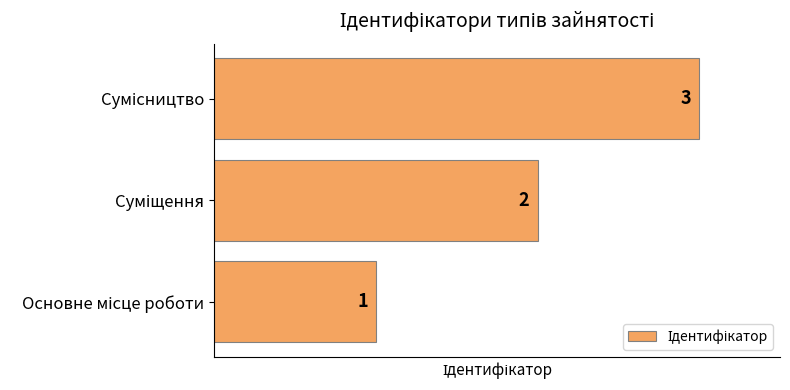

How many values are between 1 and 3?

3